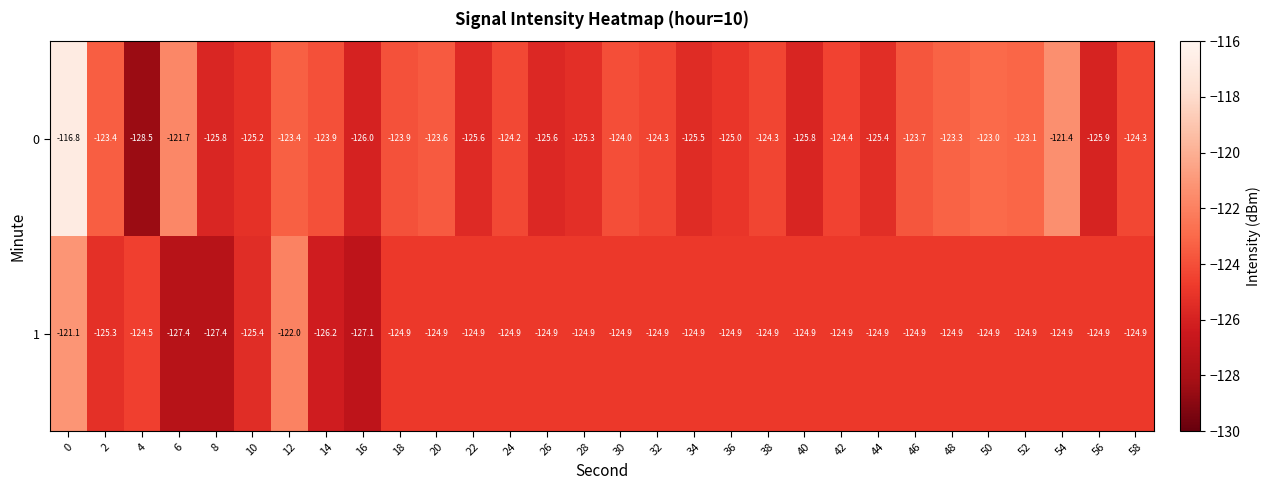

Is the value of 1 at 32 greater than the value of 0 at 20?

No